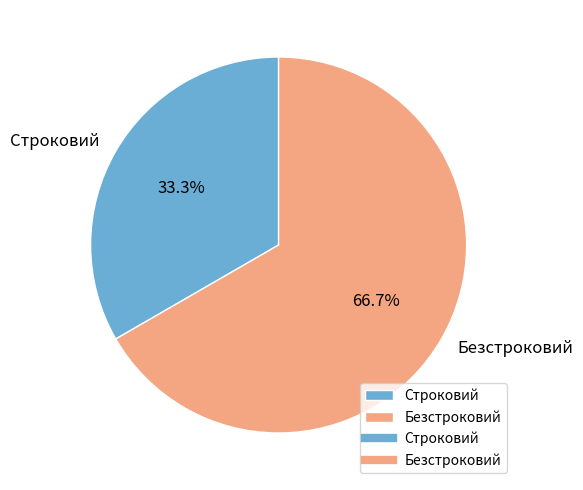

Which slice is the largest?

Безстроковий